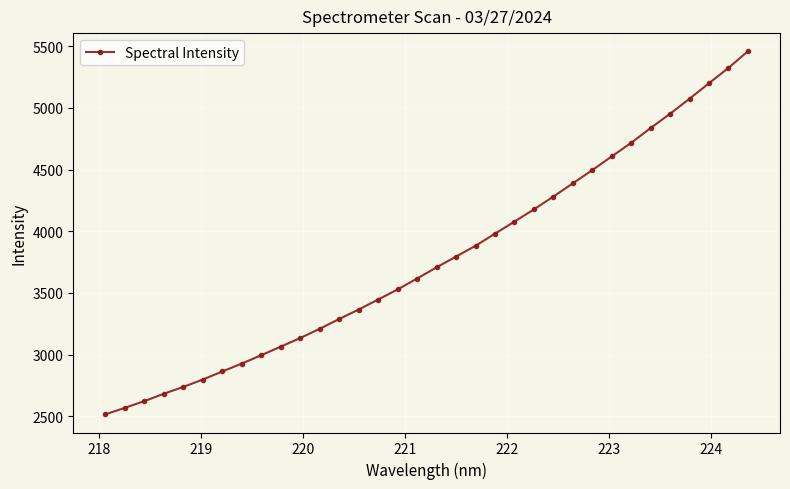

What is the greatest value displayed?

5458.2